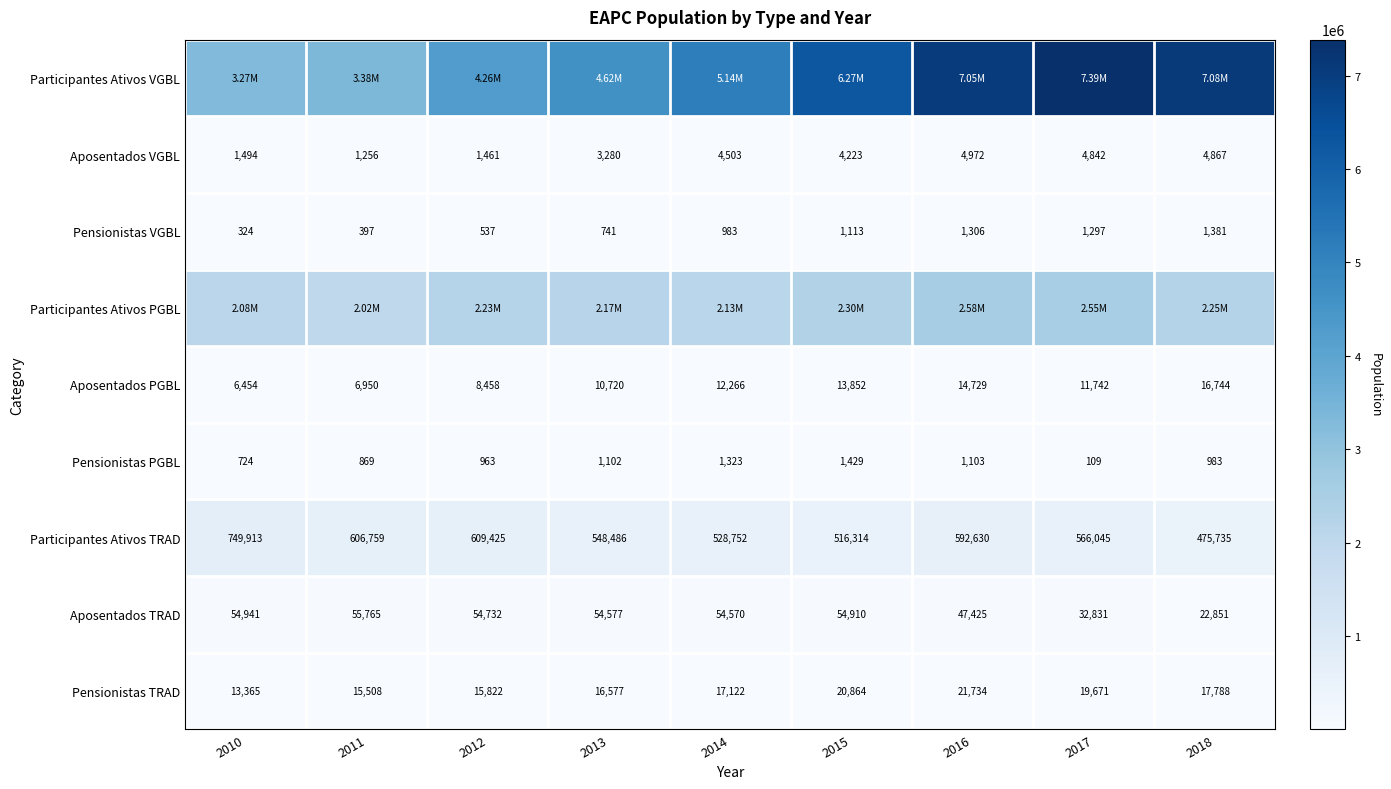

The value of Aposentados TRAD at 2015 is 54910. True or false?

True